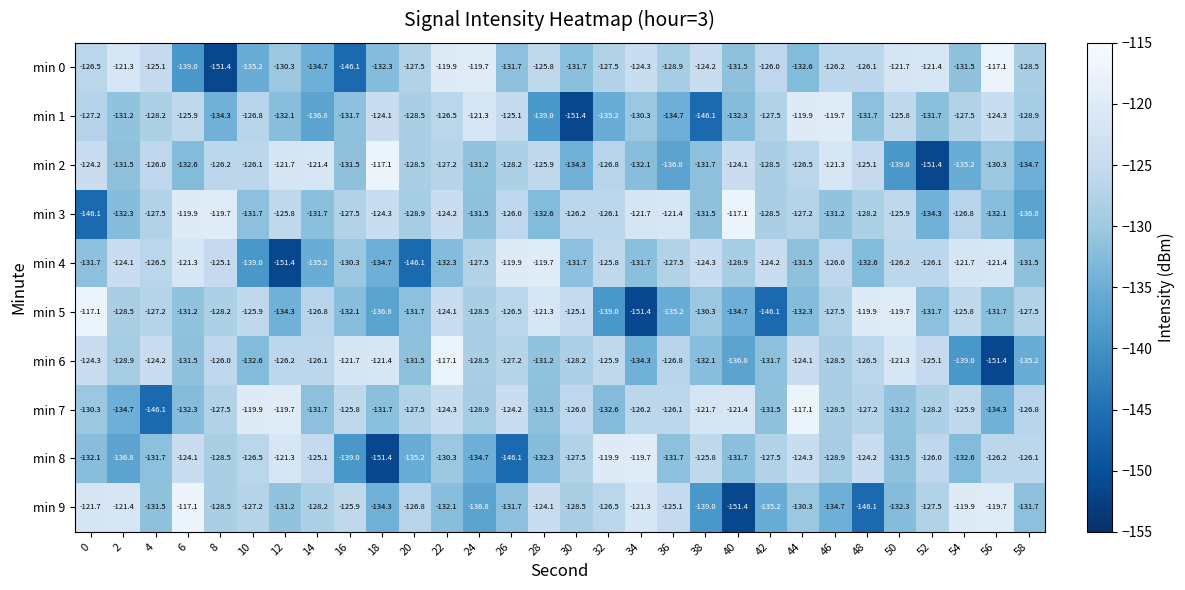

Count the number of data series in this chart.

10